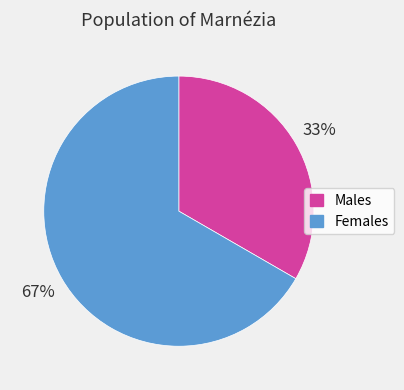

Count the number of slices in the pie.

2